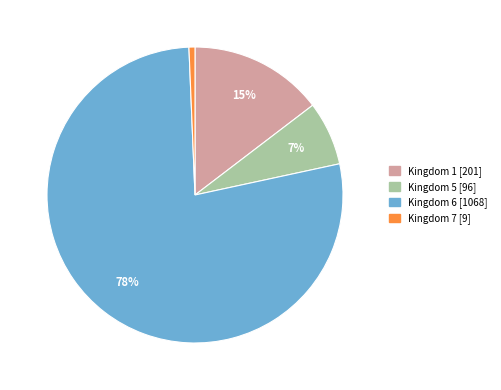

Is there a majority slice in this chart?

Yes